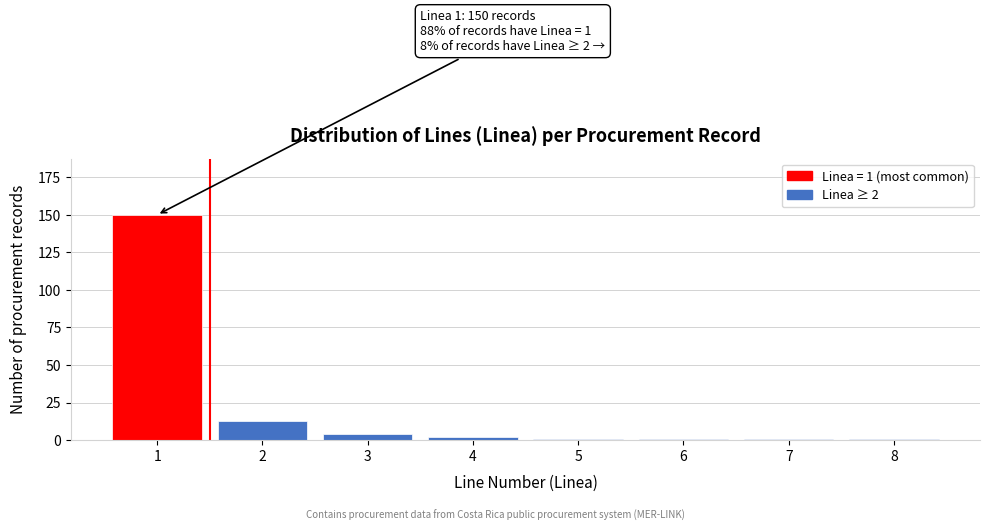

Reading right to left, extract all data points from this chart.

8=1	7=1	6=1	5=1	4=2	3=4	2=13	1=150